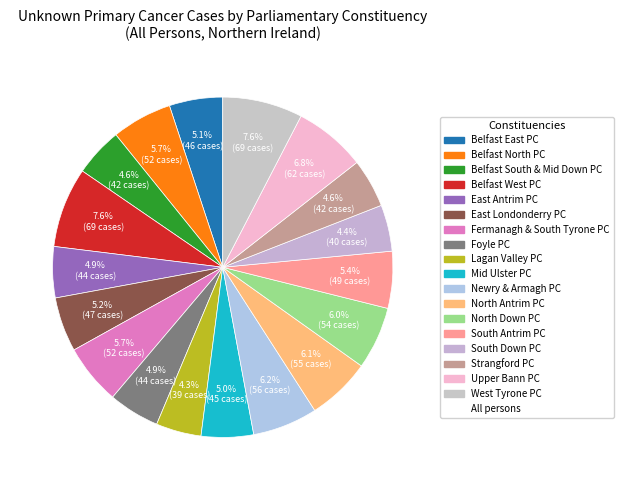

To the nearest percent, what is the difference between the largest and smallest slice percentages?

3%